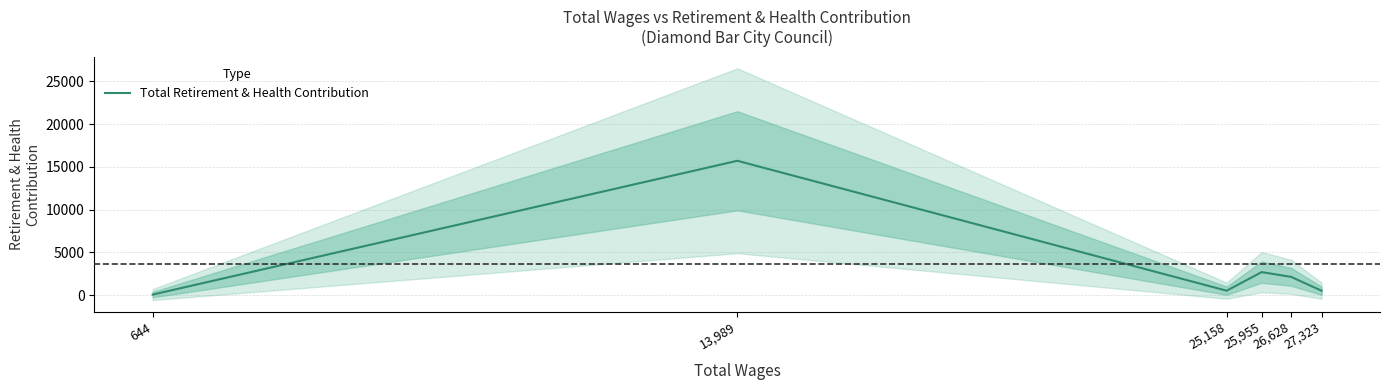

What is the label of the 1st point from the right?

27,323